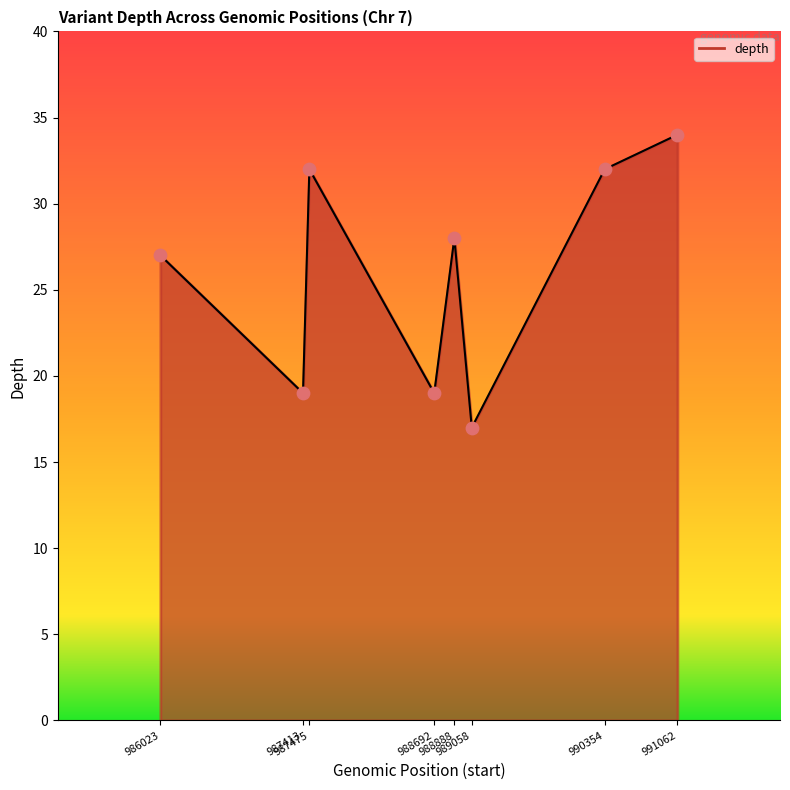

What is the ratio of the value at 989058 to the value at 987475?

0.5